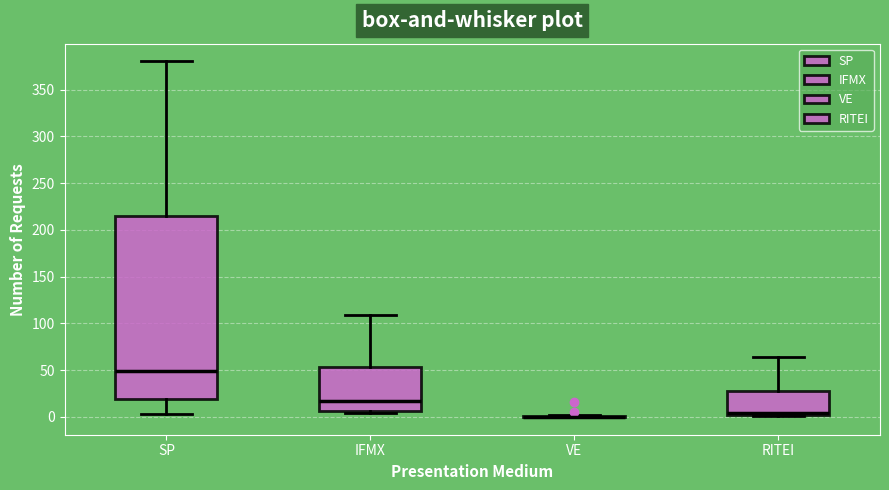

Reading left to right, transcribe this box plot: for each box, give where its median line is, the range the box spans, and where its two whiskers end, as read against the y-axis. The values are not printed on the chart, so give them approximately, as read against the axis.

SP: median 50, box 20 to 215, whiskers 5 to 380
IFMX: median 20, box 5 to 55, whiskers 5 (just below the box's lower edge) to 110
VE: box collapsed to a line at 0, whiskers 0 to 0
RITEI: median 5, box 0 to 30, whiskers 0 to 65